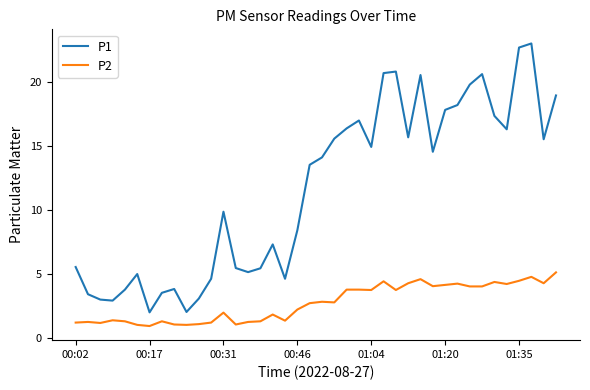

True or false: P1 and P2 intersect in this chart.

False